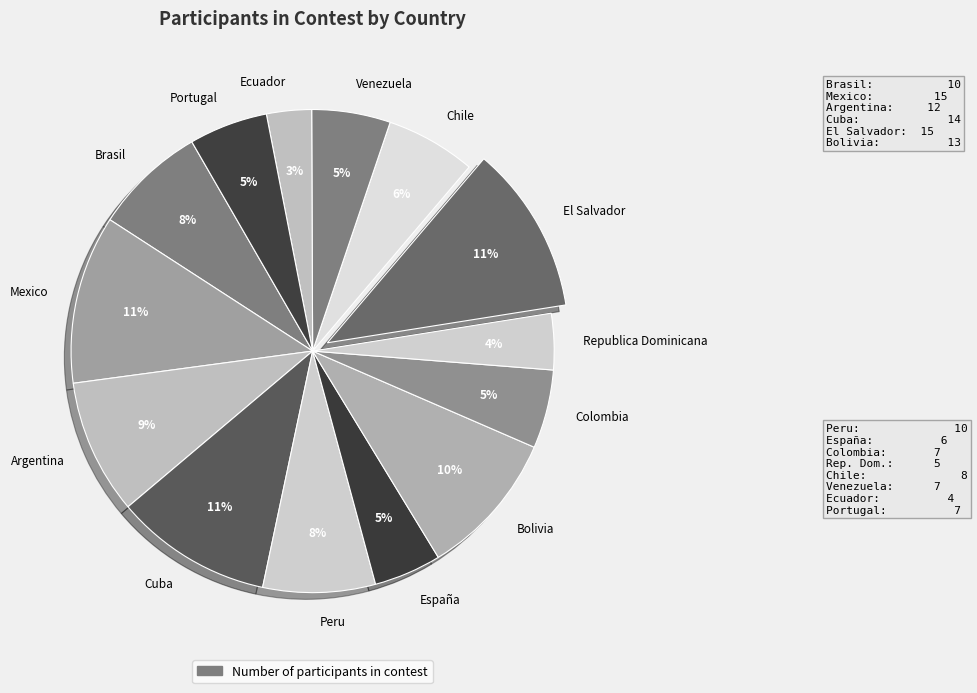

To the nearest percent, what is the difference between the Venezuela and El Salvador slice percentages?

6%